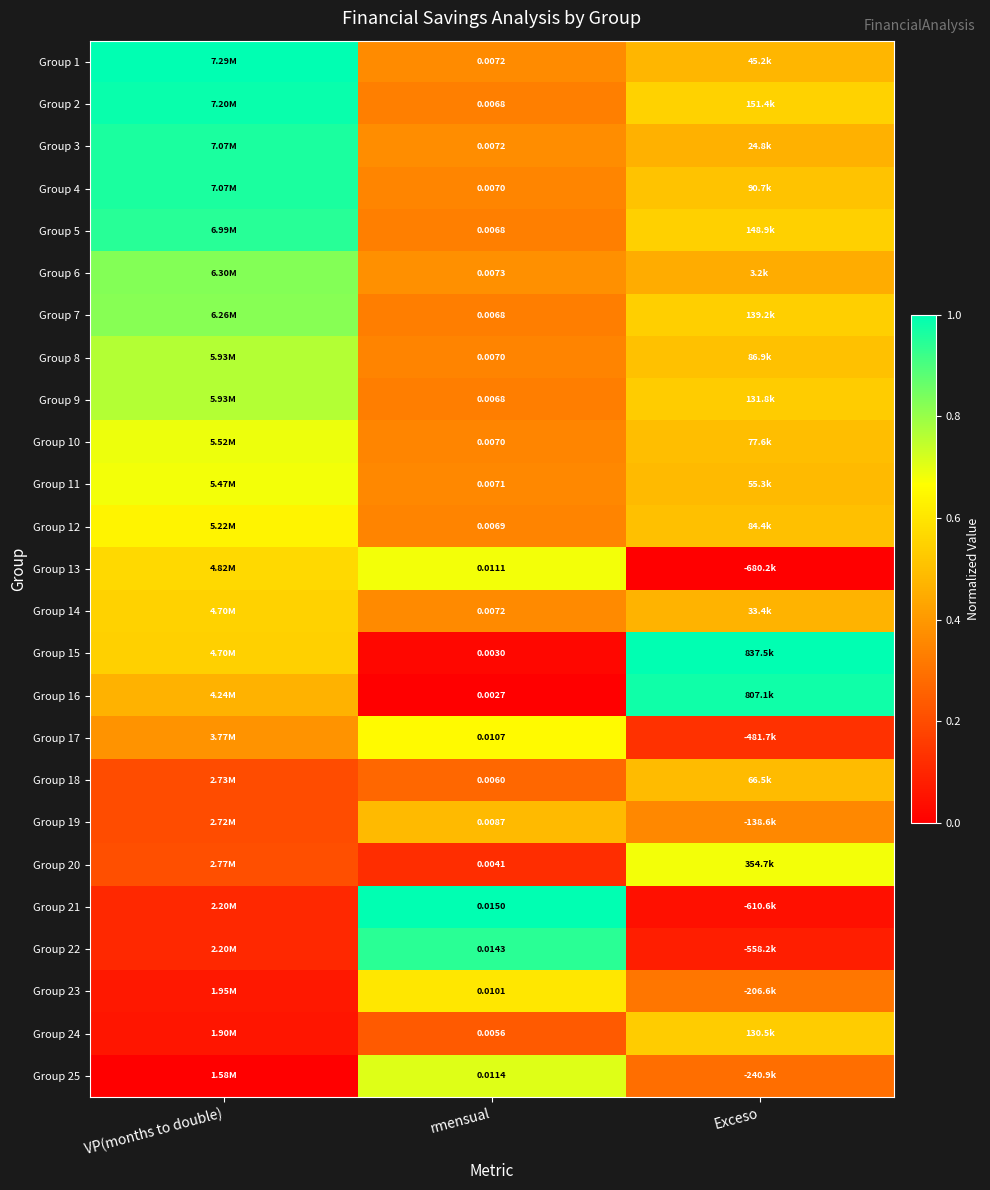

Is the value of Group 7 at rmensual greater than the value of Group 15 at rmensual?

Yes